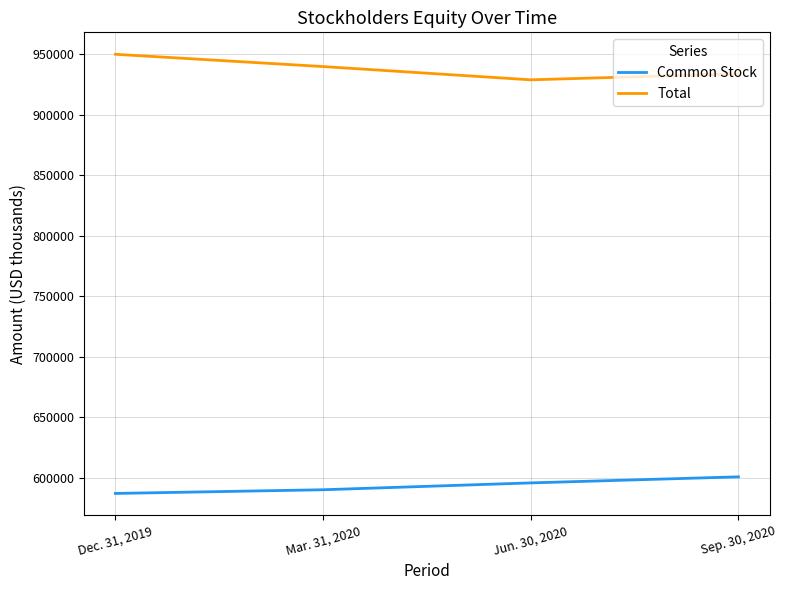

Is it true that Common Stock equals 590065 at Mar. 31, 2020?

True